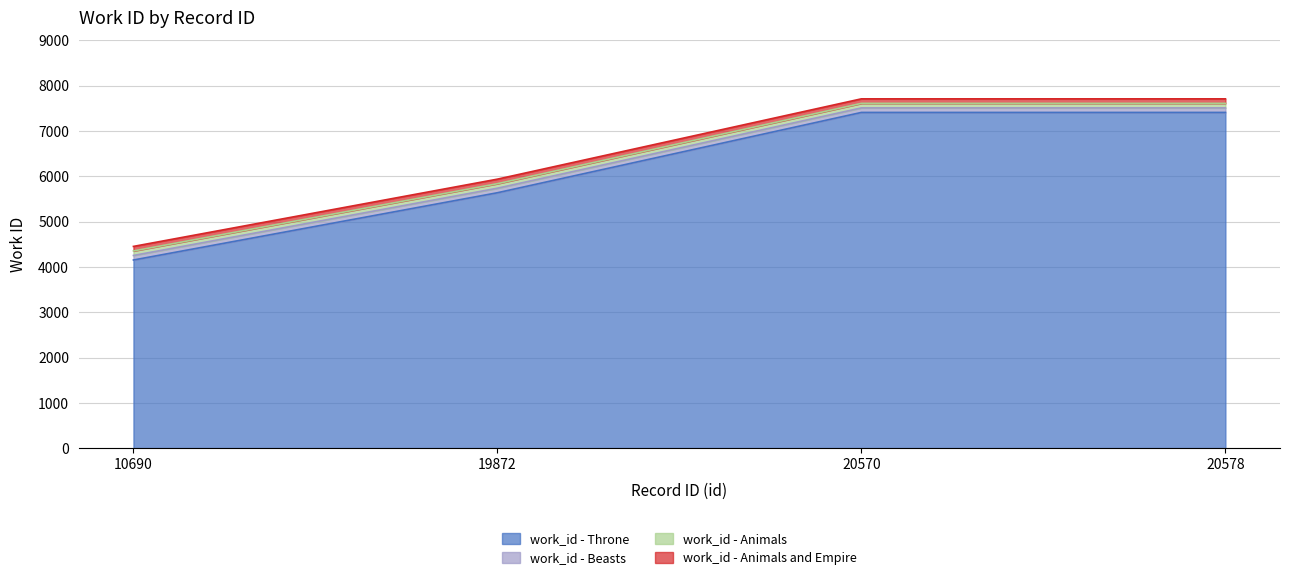

What is the sum of the values at 19872 and 20578?

13049